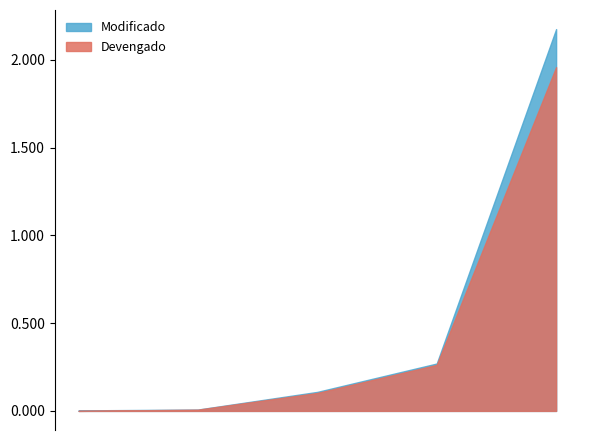

Which has a higher value, 134 - Compensaciones or 242 - Cemento y concreto?

134 - Compensaciones